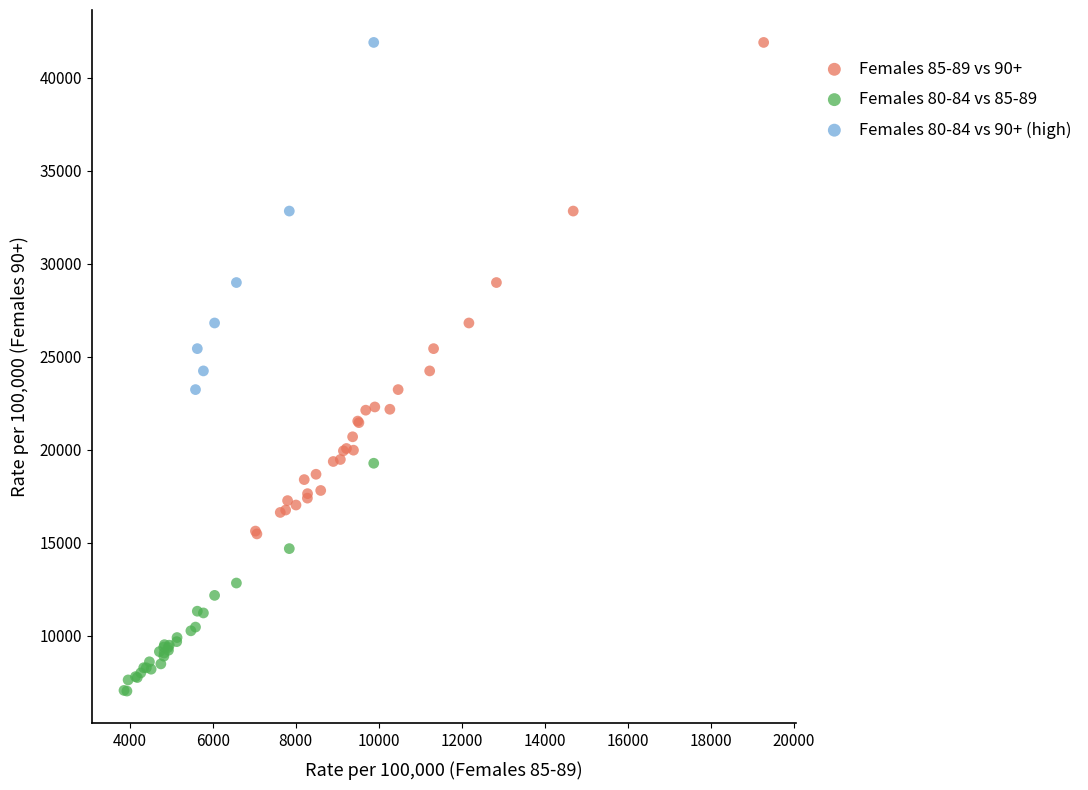

Which series reaches the minimum Y coordinate?

Females 80-84 vs 85-89